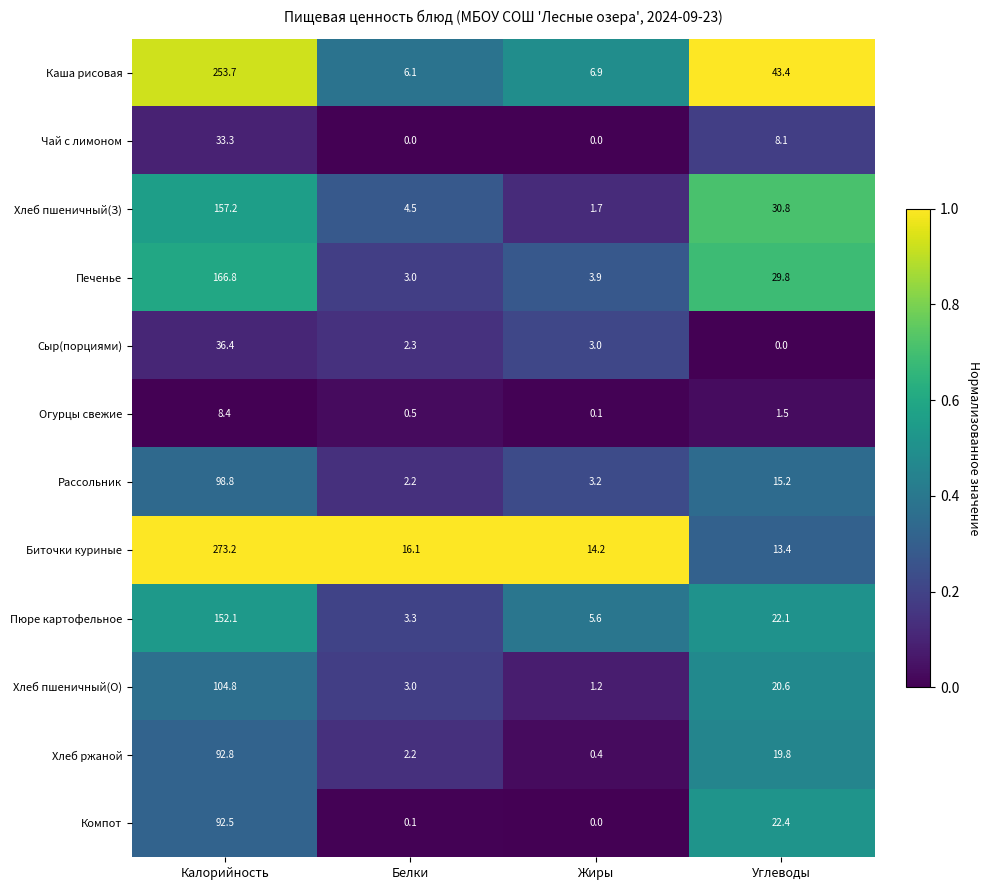

Where is Печенье nearest to the value 84?

Углеводы